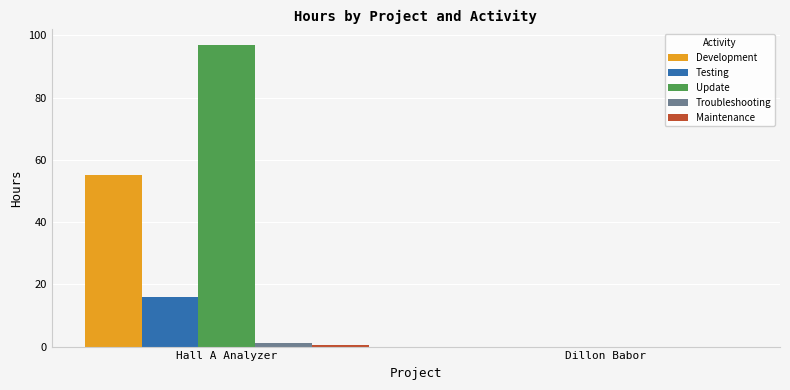

At which category does the chart reach its peak across all series?

Hall A Analyzer